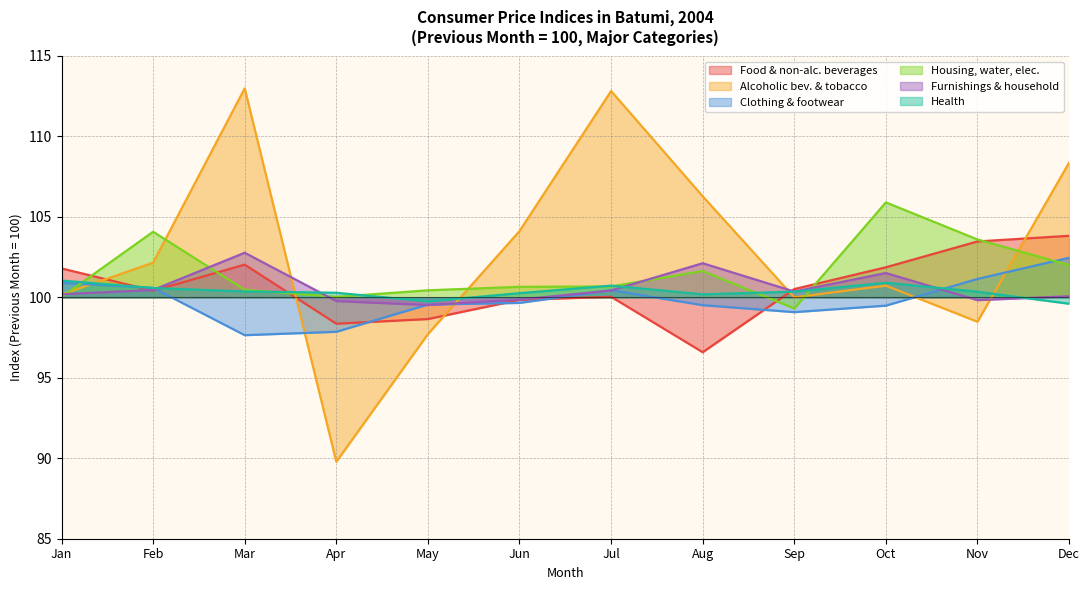

Does the chart have visible grid lines?

Yes